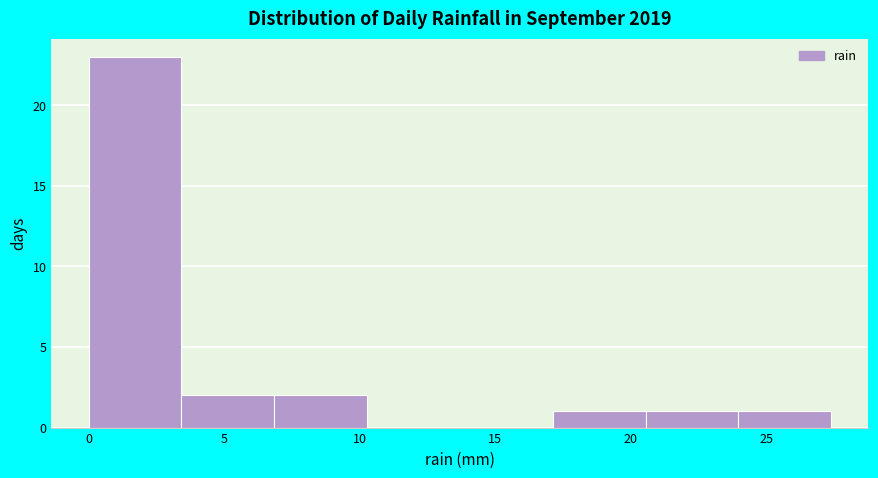

Reading left to right, list every bar in this chart as the range it spans on the x-axis followed by its height. Neither the bar edges nor the heights are printed on the chart, so give them approximately, as read against the axes.

0.0 to 3.5: 23
3.5 to 7.0: 2
7.0 to 10.5: 2
10.5 to 13.5: 0
13.5 to 17.0: 0
17.0 to 20.5: 1
20.5 to 24.0: 1
24.0 to 27.5: 1